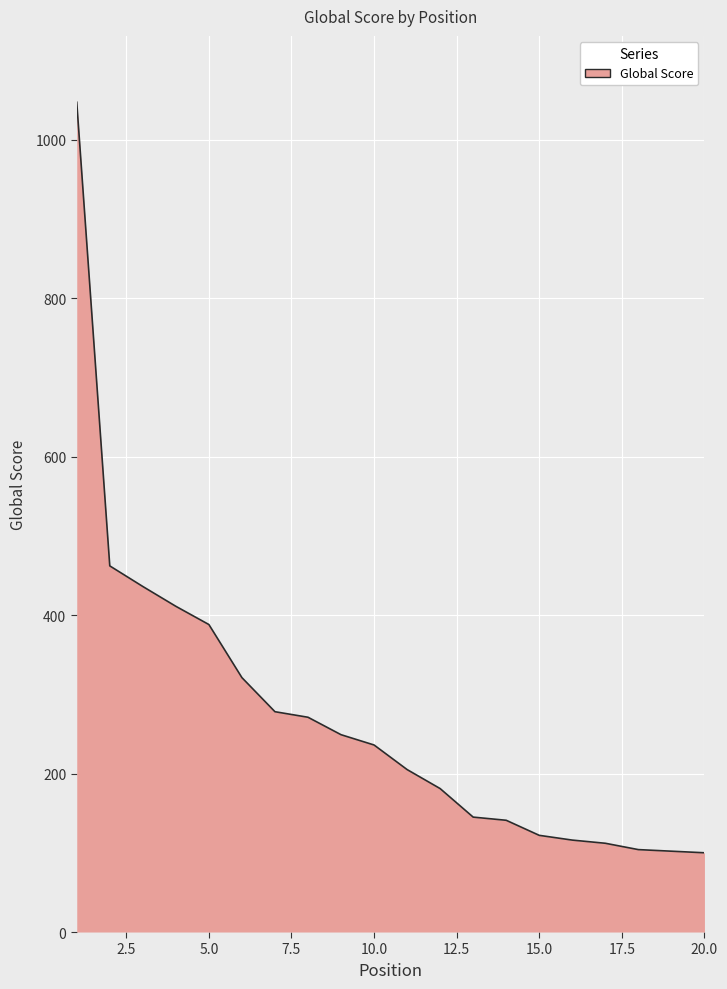

What is the difference between the maximum and minimum values?

947